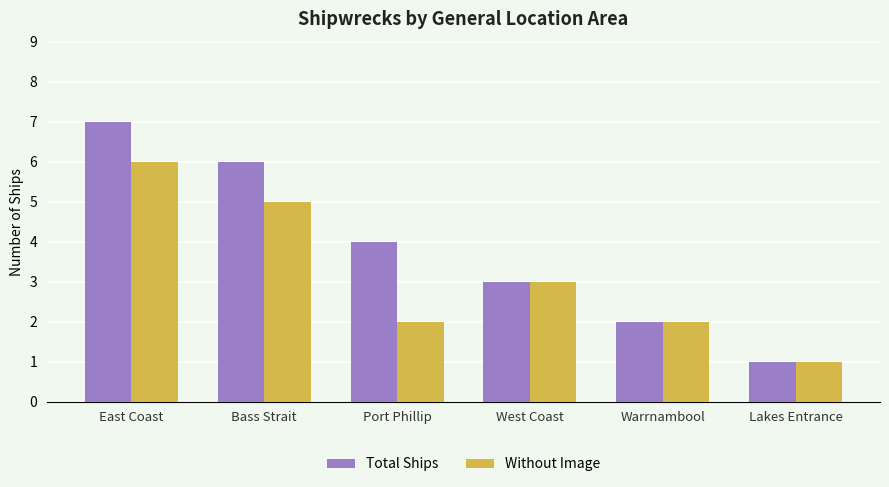

What is the average value of the Total Ships series?

4